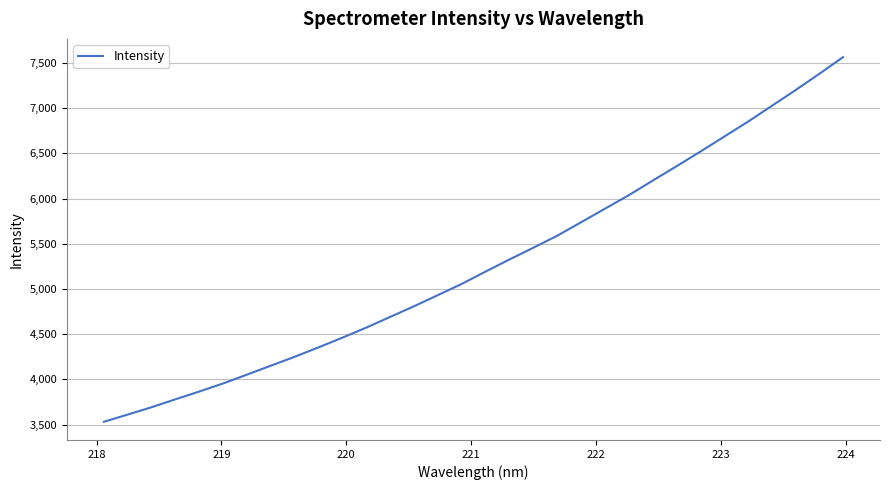

What is the difference between the second highest and second lowest values?

3765.7